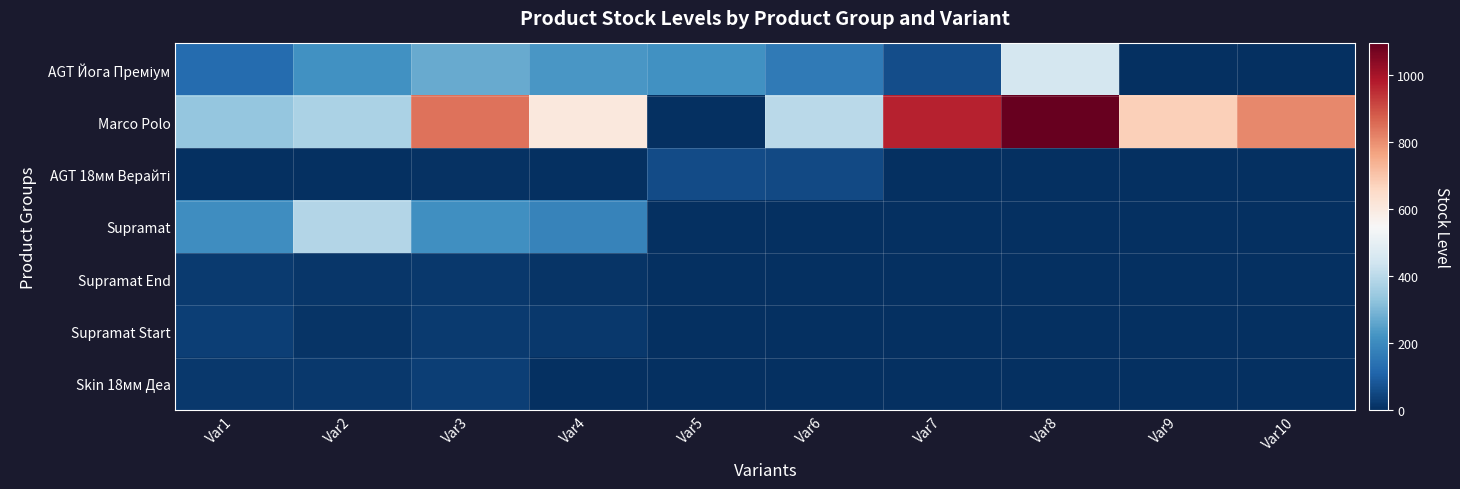

Which series has the largest total across all categories?

Marco Polo